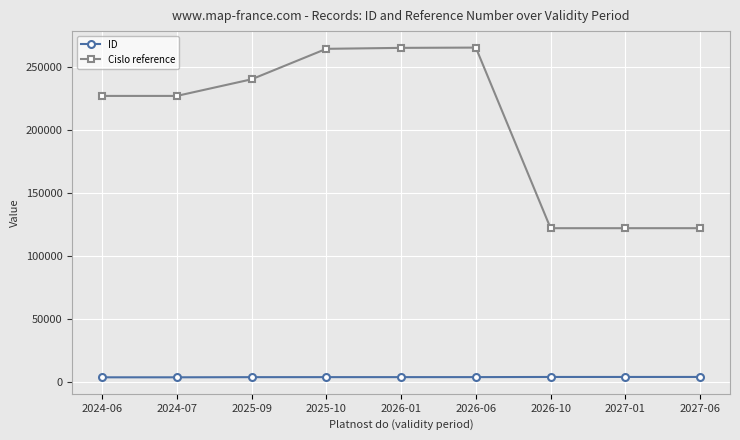

True or false: Cislo reference has a value of 338528 at 2025-09.

False